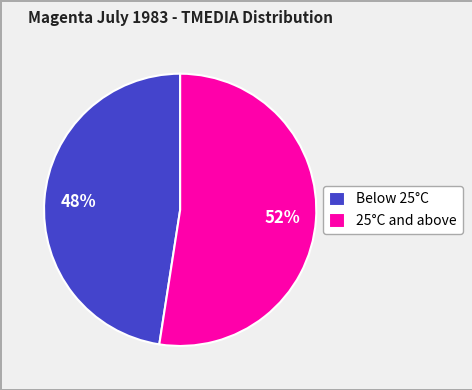

Rank the categories by value from lowest to highest.

Below 25°C, 25°C and above